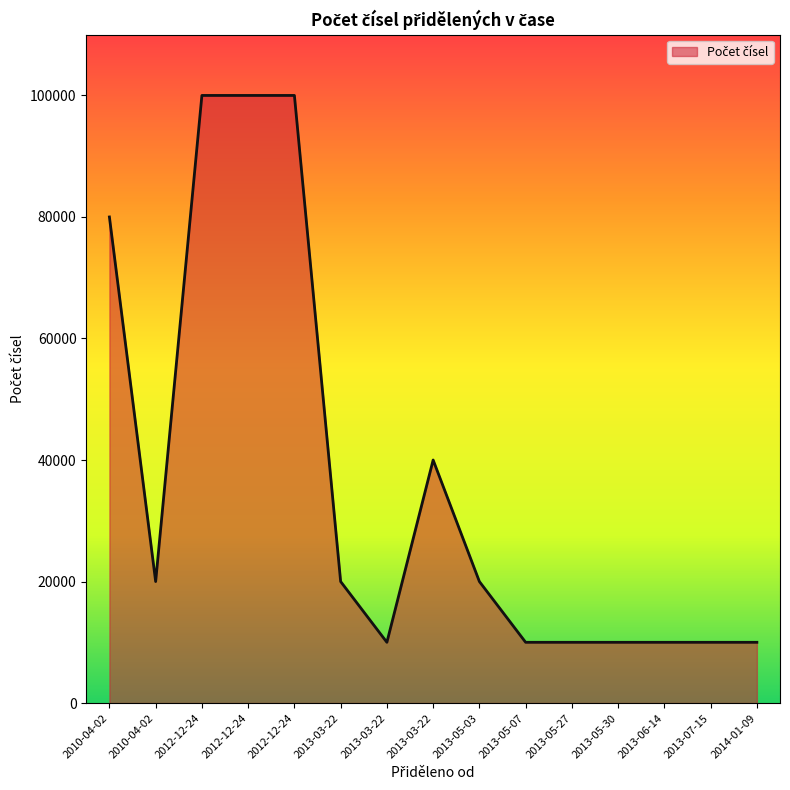

Which has a higher value, 2012-12-24 or 2013-03-22?

2012-12-24